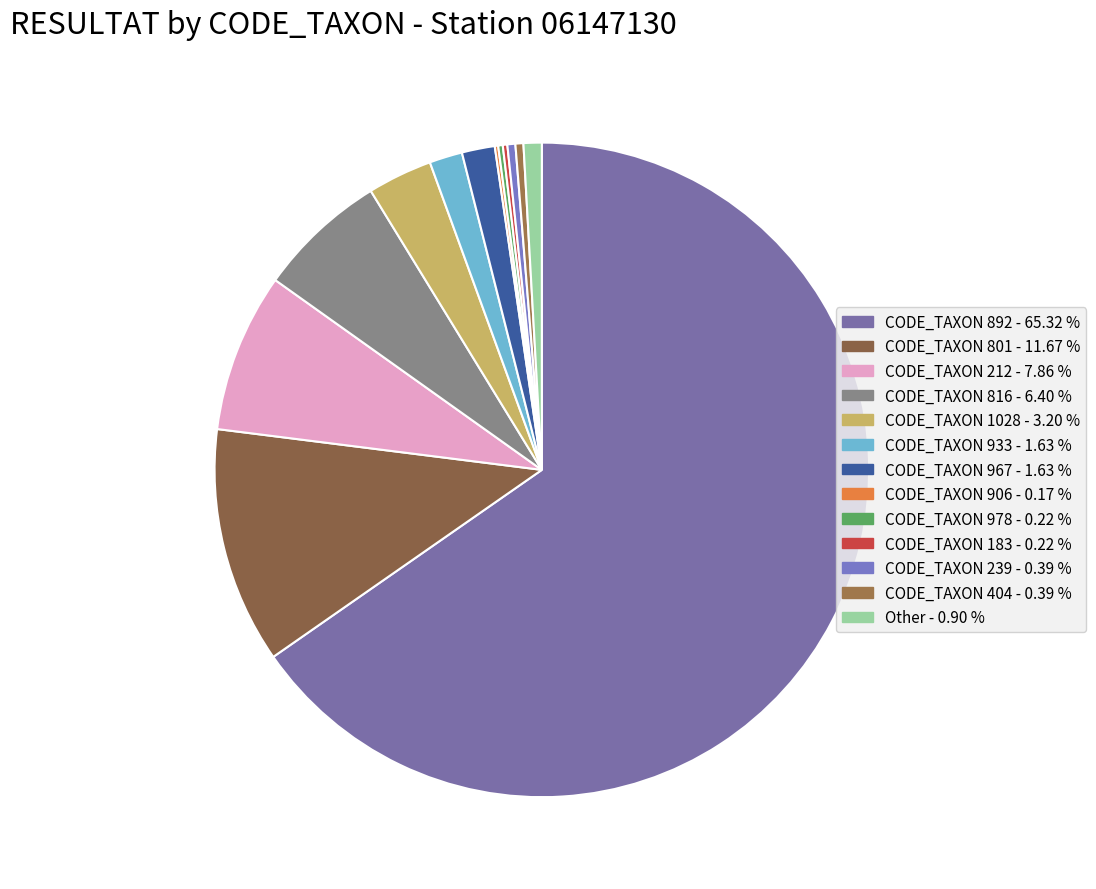

Approximately how many times larger is the value at CODE_TAXON 801 compared to CODE_TAXON 212?

1.5